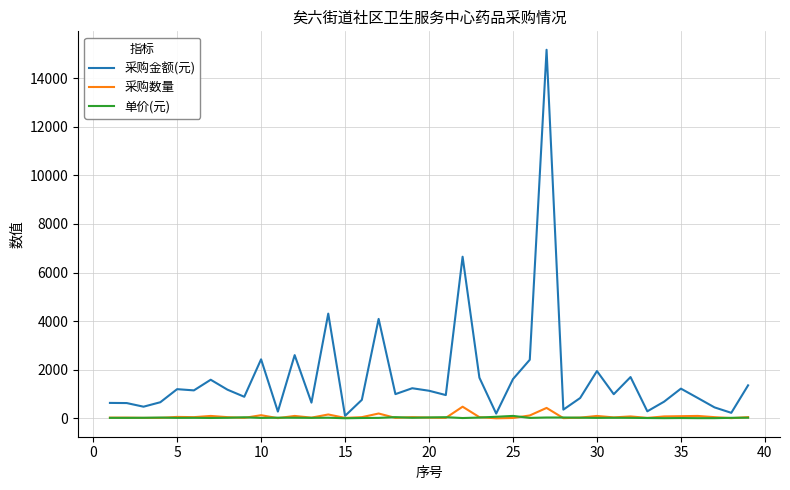

What is the maximum value for 单价(元)?

101.0